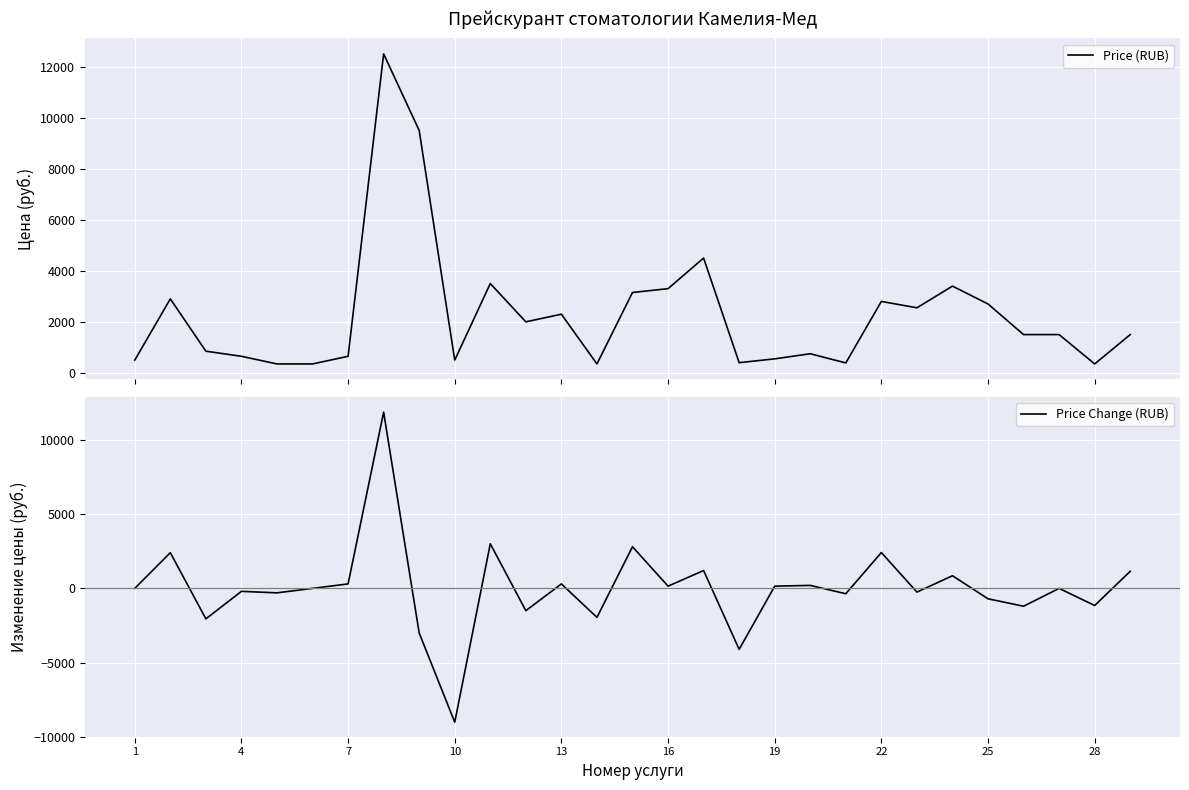

Reading left to right, transcribe all the data shown in this chart.

Price (RUB): 500	2900	850	650	350	350	650	12500	9500	500	3500	2000	2300	350	3150	3300	4500	400	550	750	390	2800	2550	3400	2700	1500	1500	350	1500
Price Change (RUB): 0	2400	-2050	-200	-300	0	300	11850	-3000	-9000	3000	-1500	300	-1950	2800	150	1200	-4100	150	200	-360	2410	-250	850	-700	-1200	0	-1150	1150